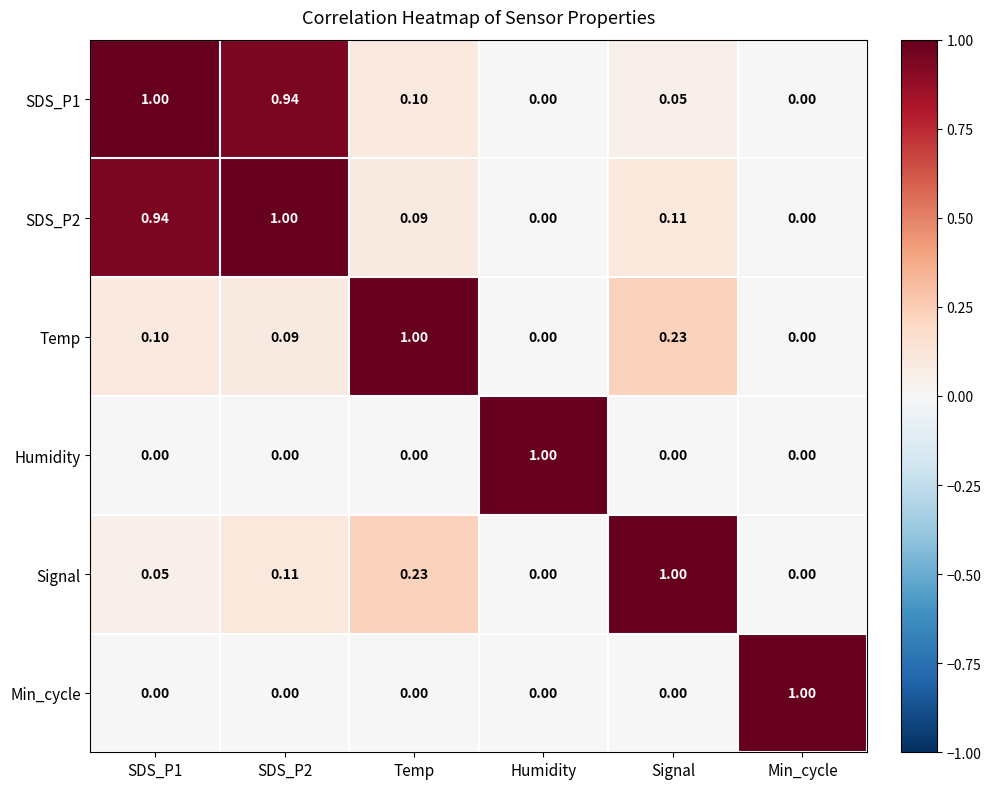

Is the value of Min_cycle at Signal greater than the value of Signal at Signal?

No